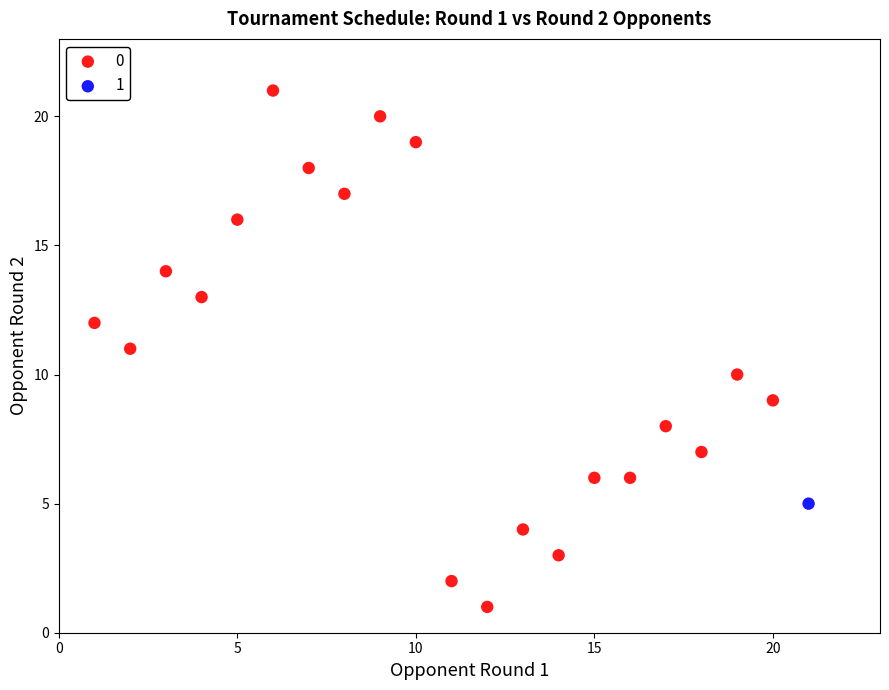

What are all the series names shown in the legend?

0, 1